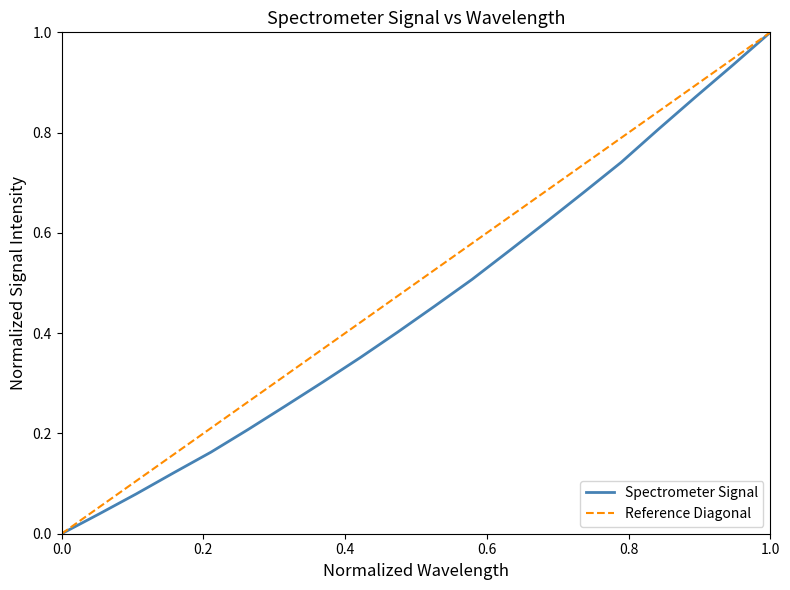

Which category has the highest value in the Spectrometer Signal series?

1.0